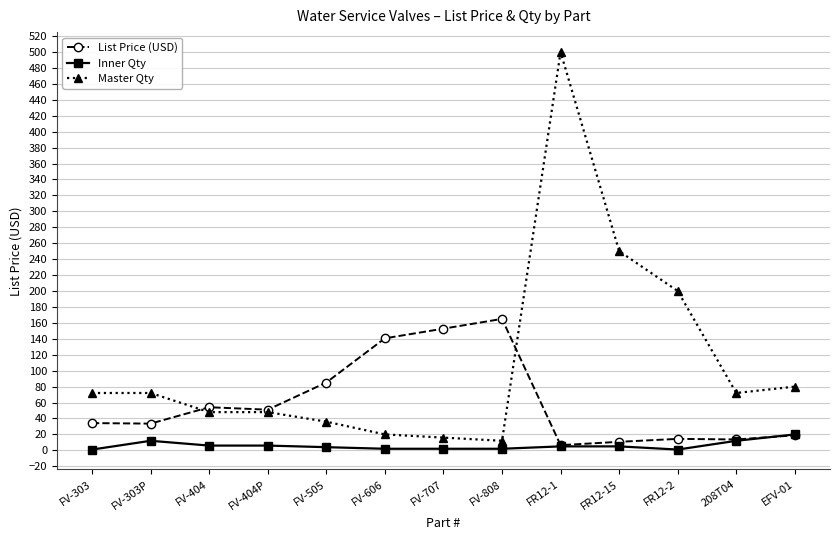

What is the highest value of the Master Qty series?

500.0